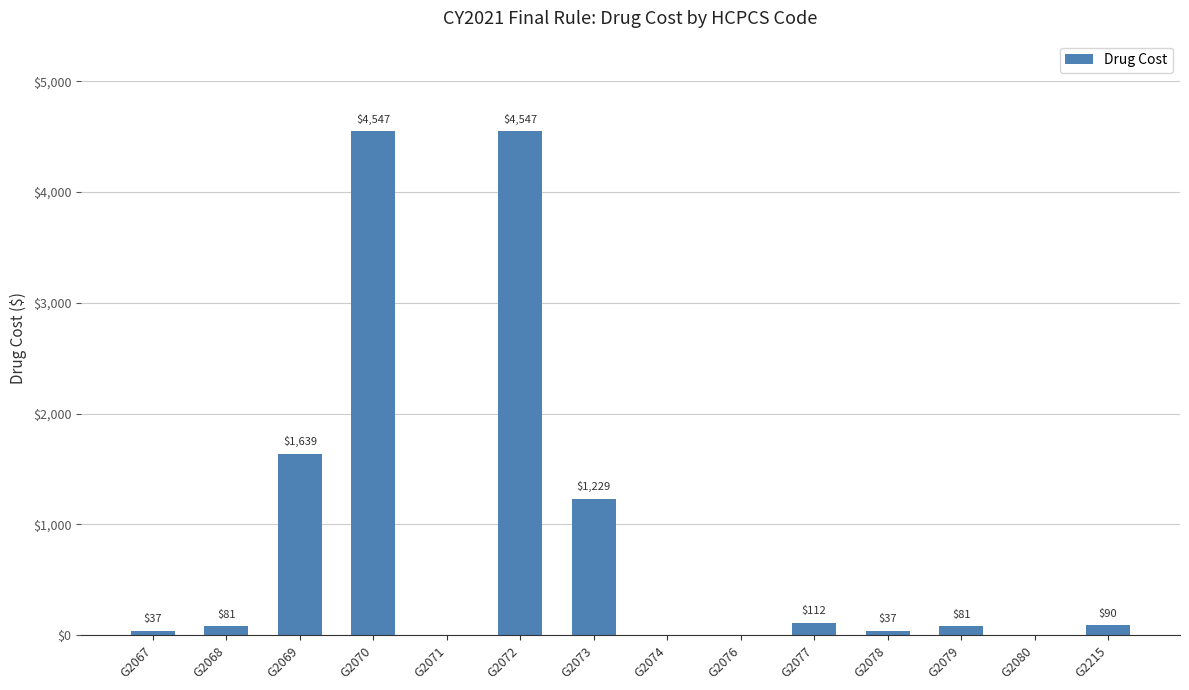

What is the change in value from G2073 to G2077?

-1117.1